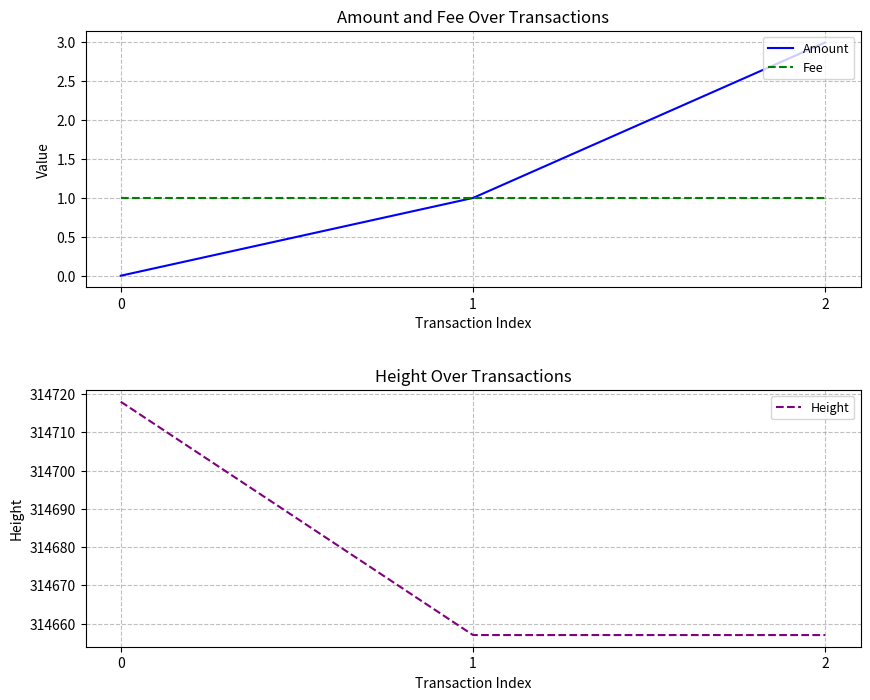

Which has a higher value, 2 or 1?

2